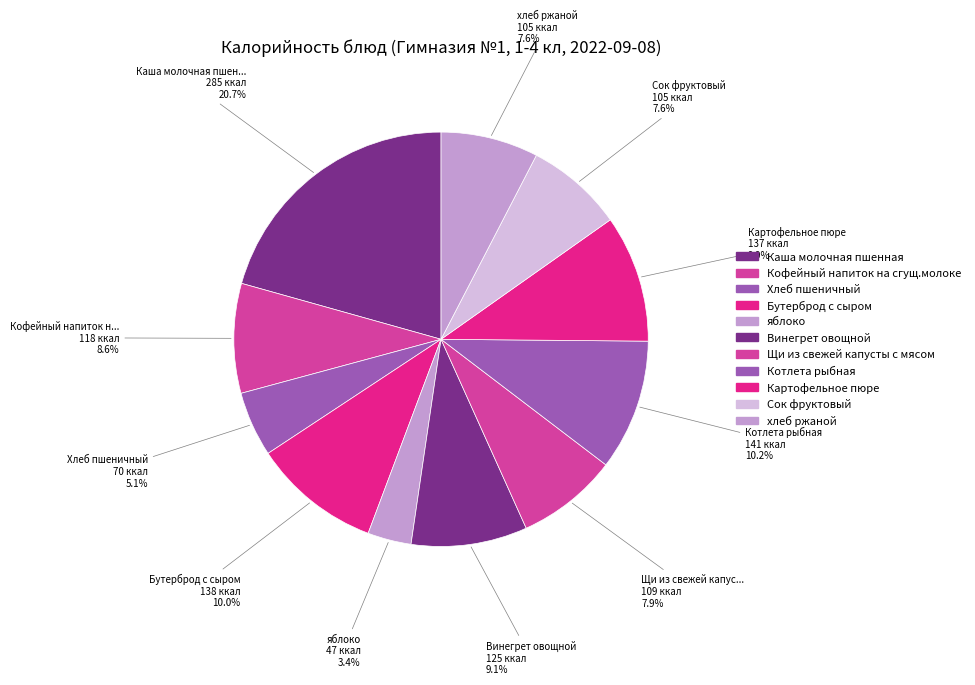

To the nearest percent, what percentage of the pie is Картофельное пюре?

10%